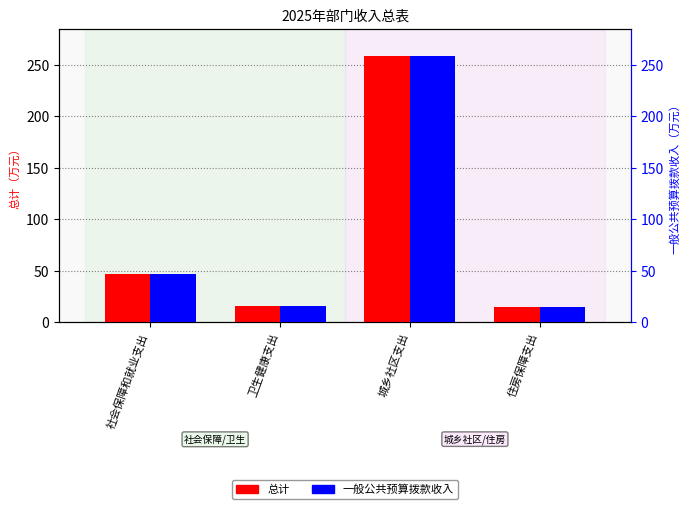

What is the label of the 1st bar from the left?

社会保障和就业支出